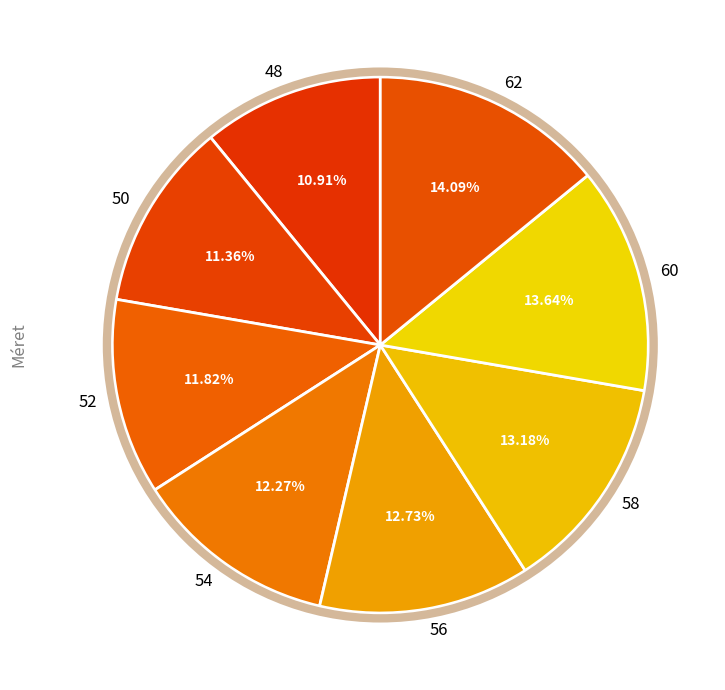

Approximately how many times larger is the value at 56 compared to 62?

0.9